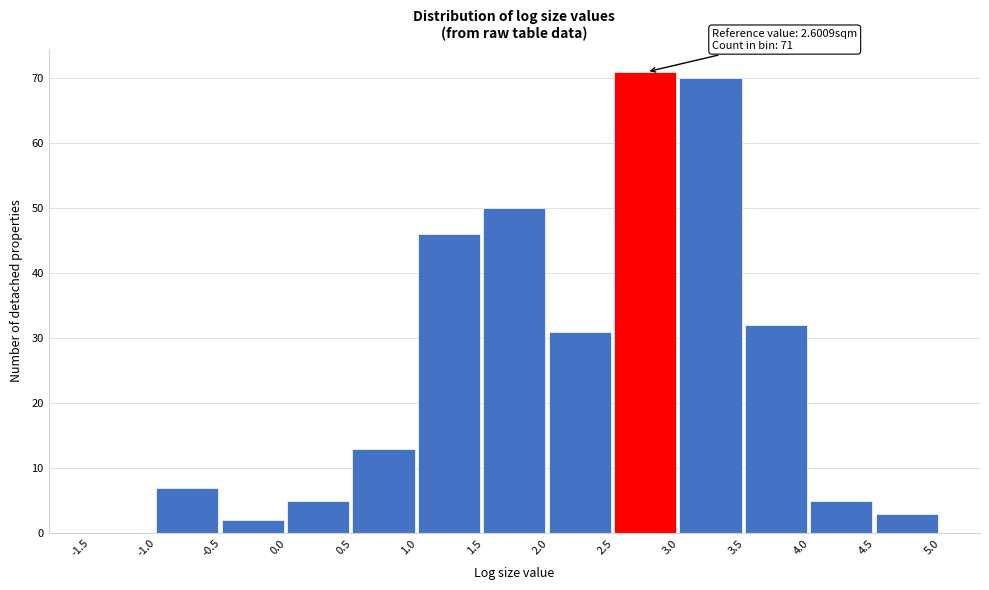

Over which range of the x-axis is the bar tallest?

2.5 to 3.0